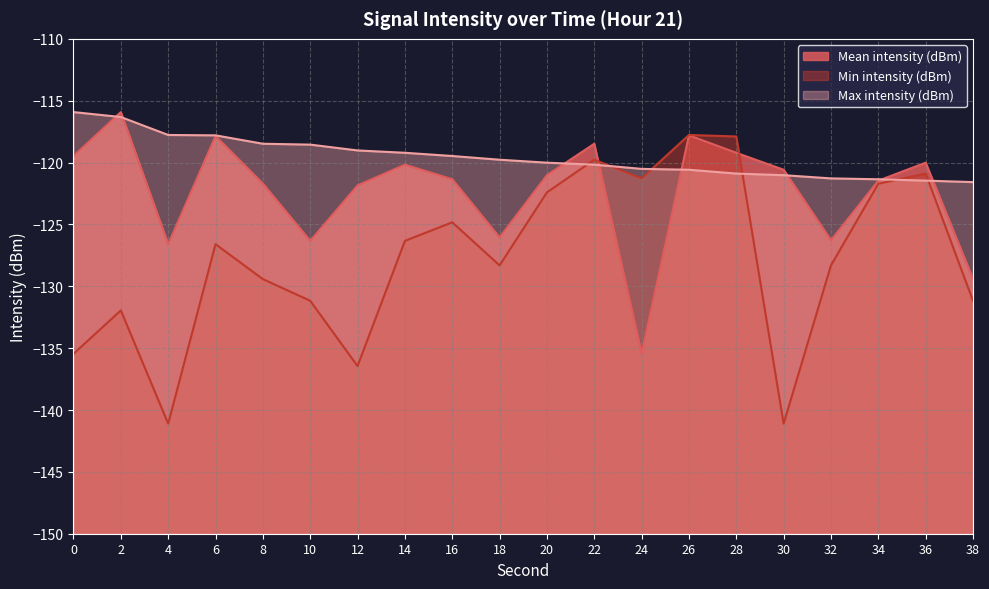

What is the minimum value for Max intensity (dBm)?

-121.6